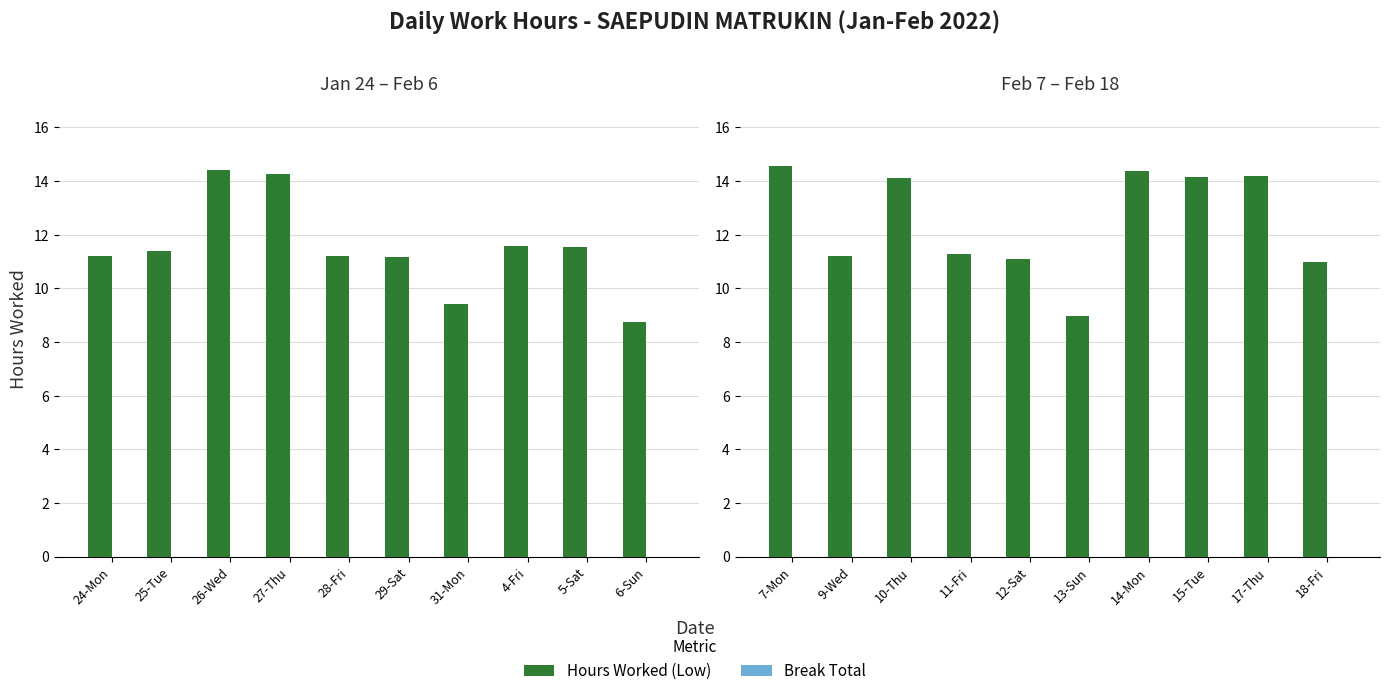

List the labels in order of Break Total value, largest first.

7-Mon, 9-Wed, 10-Thu, 11-Fri, 12-Sat, 13-Sun, 14-Mon, 15-Tue, 17-Thu, 18-Fri